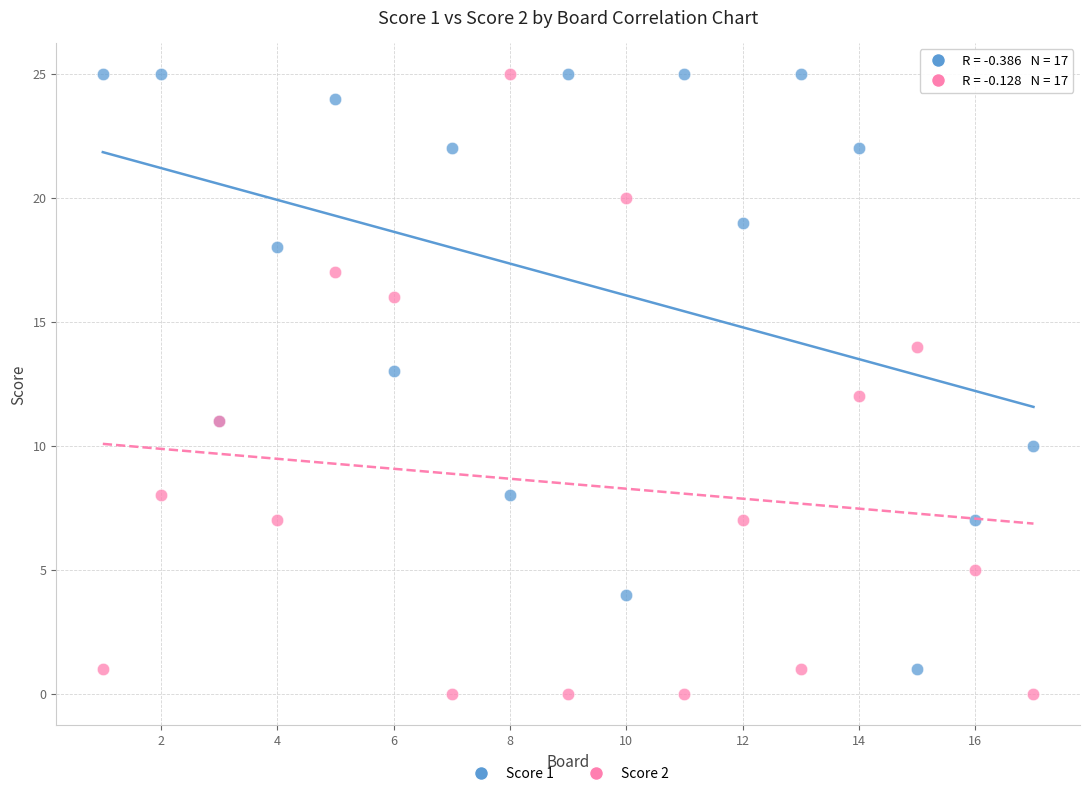

What are all the series names shown in the legend?

Score 1, Score 2